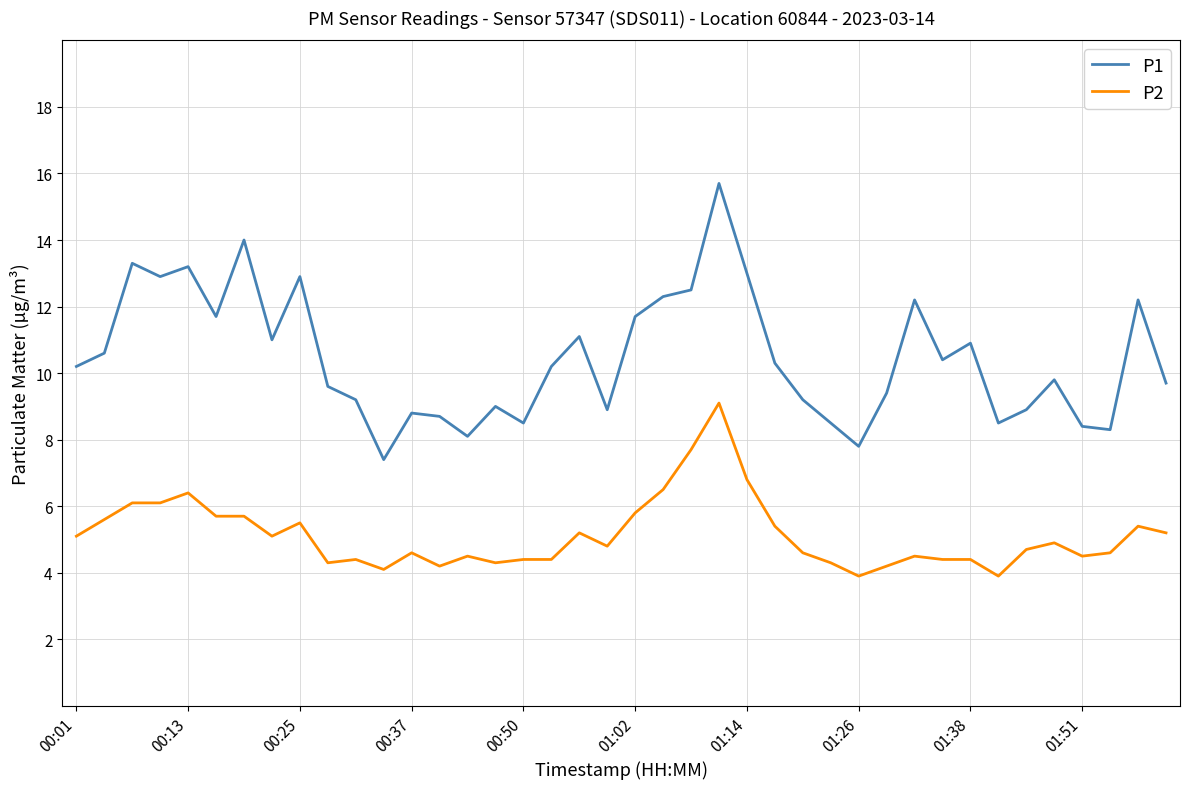

What is the lowest value of the P2 series?

3.9